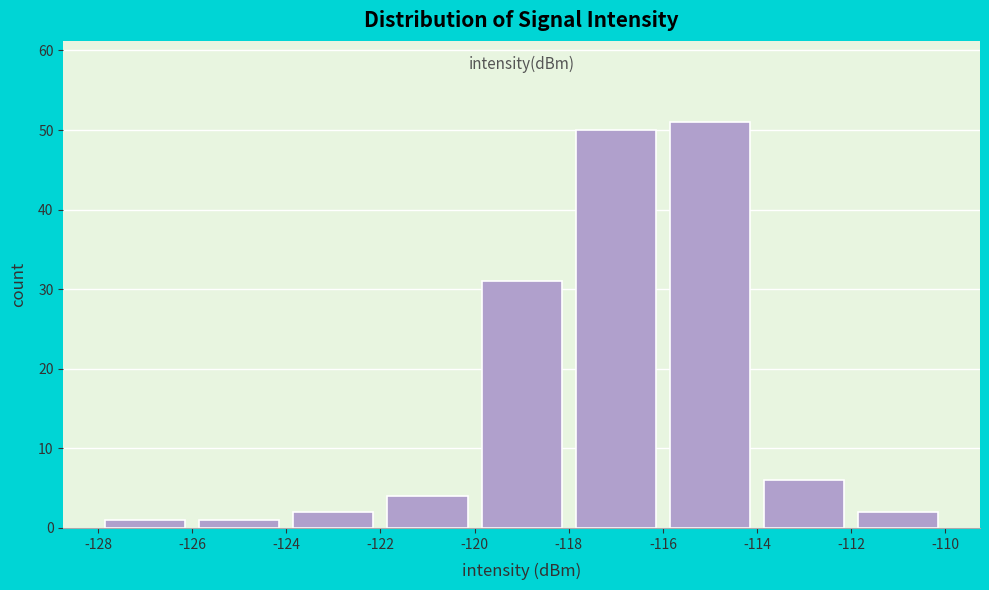

Reading left to right, transcribe this chart: for each bar, give the range it covers on the x-axis and its height. The values are not printed on the chart, so give them approximately, as read against the axis.

-128 to -126: 1
-126 to -124: 1
-124 to -122: 2
-122 to -120: 4
-120 to -118: 31
-118 to -116: 50
-116 to -114: 51
-114 to -112: 6
-112 to -110: 2